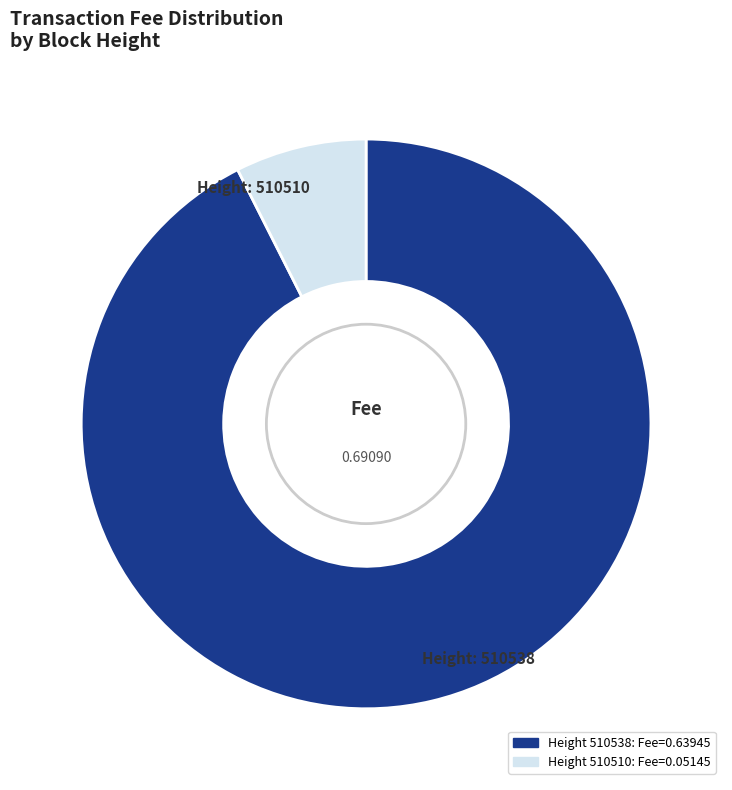

Is there any slice that represents more than half of the pie?

Yes